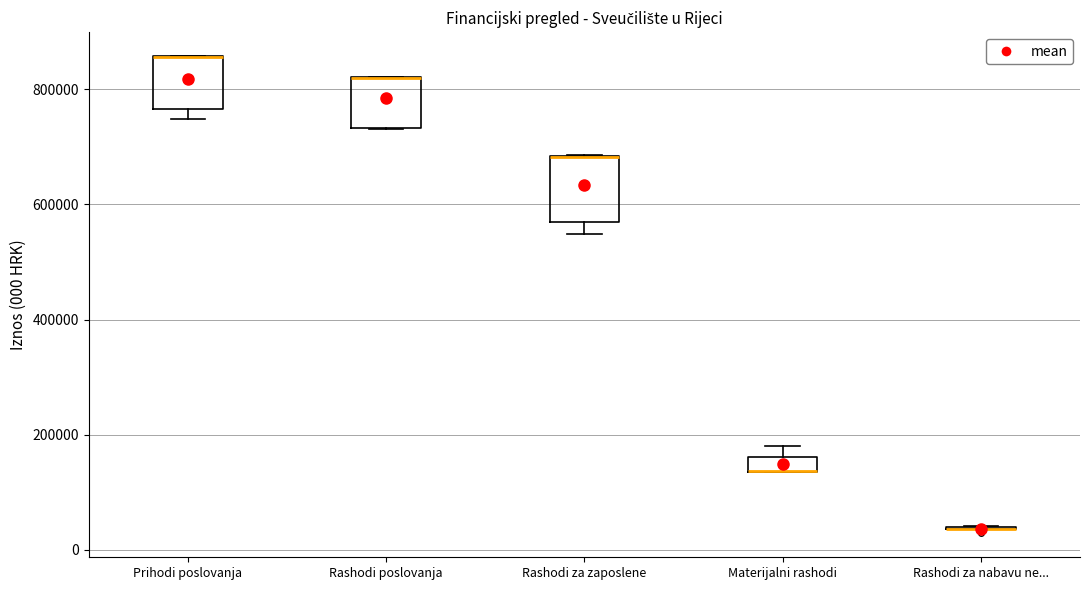

Where does the lower whisker of the box for Rashodi za zaposlene end on the y-axis? The values are not printed on the chart, so give them approximately, as read against the axis.

540000